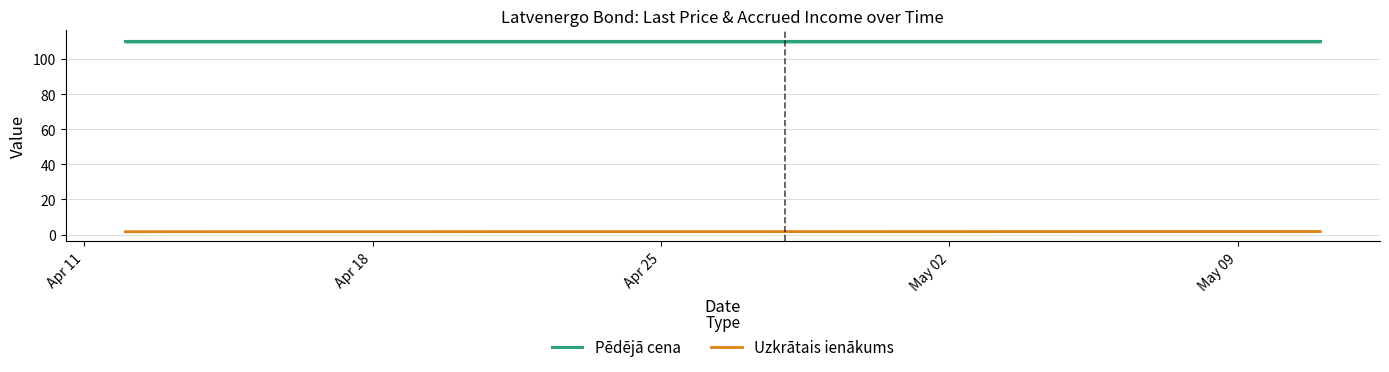

The Pēdējā cena series shows 110.0 at May 09. True or false?

True